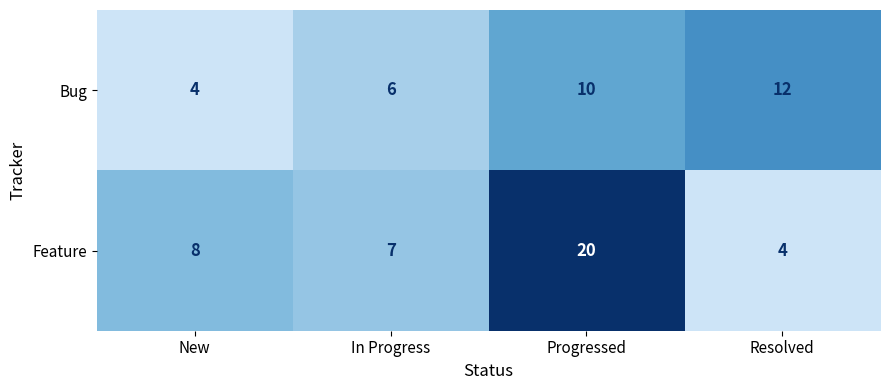

Read the Feature value at In Progress.

7